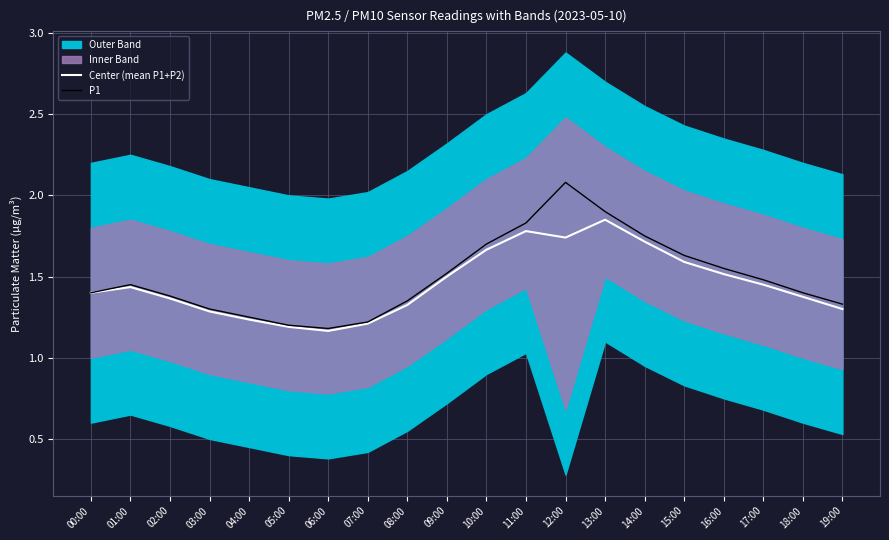

Read the Center (mean P1+P2) value at 04:00.

1.2